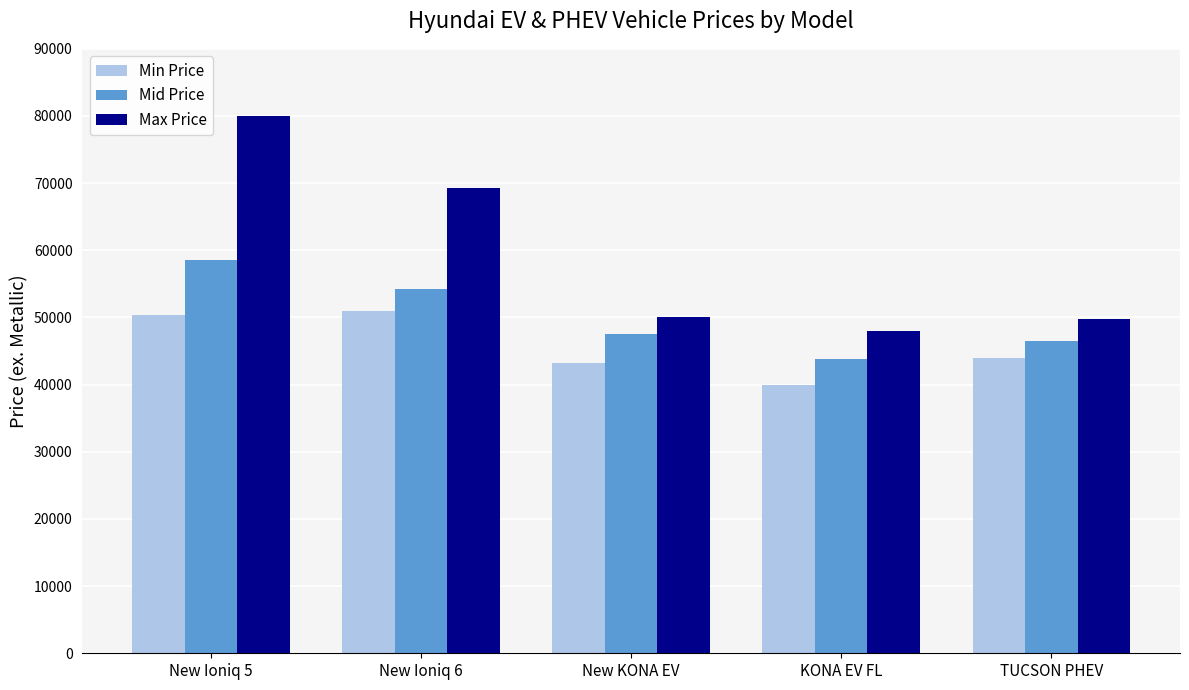

Which series has the largest range (max minus min)?

Max Price